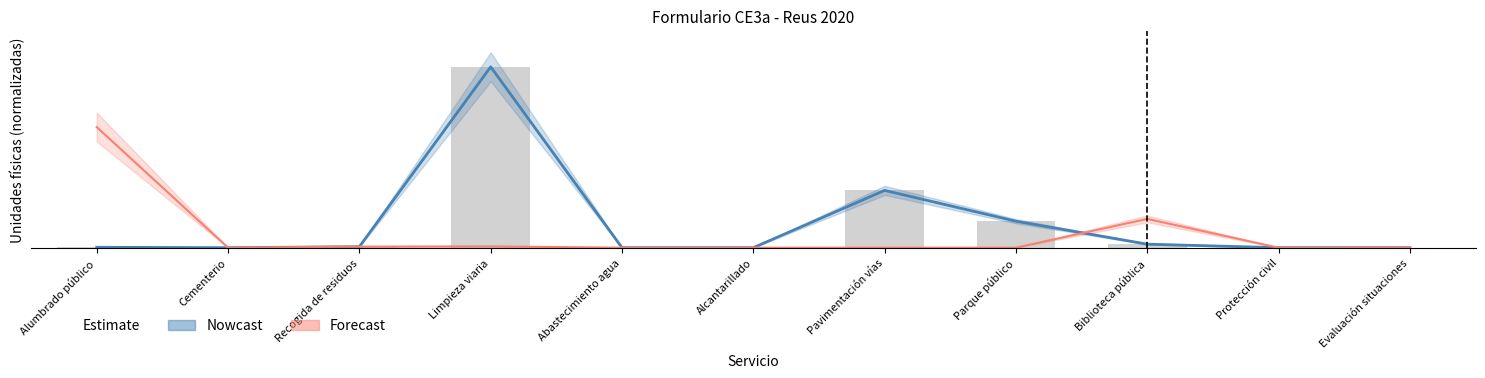

What is the sum of all Forecast values?

251.7